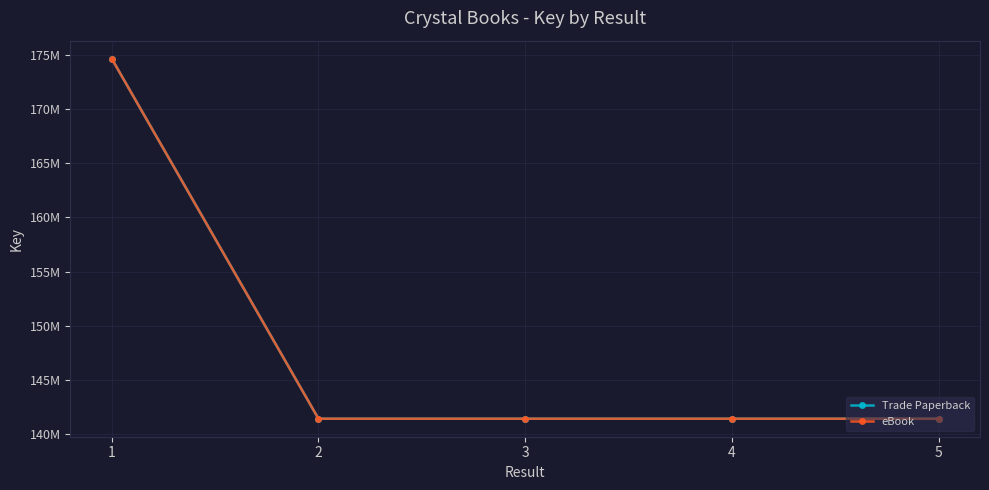

Which series has the largest total across all categories?

Trade Paperback